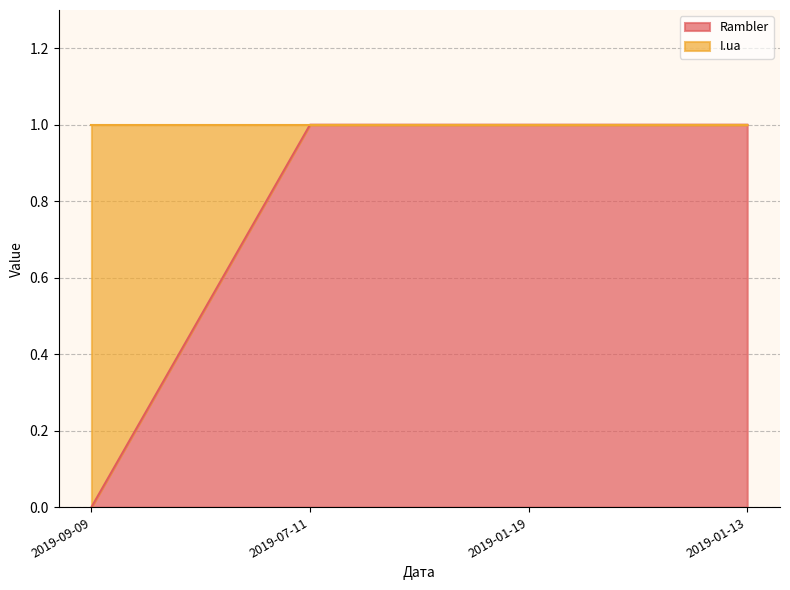

What is the difference between the maximum and minimum values?

1